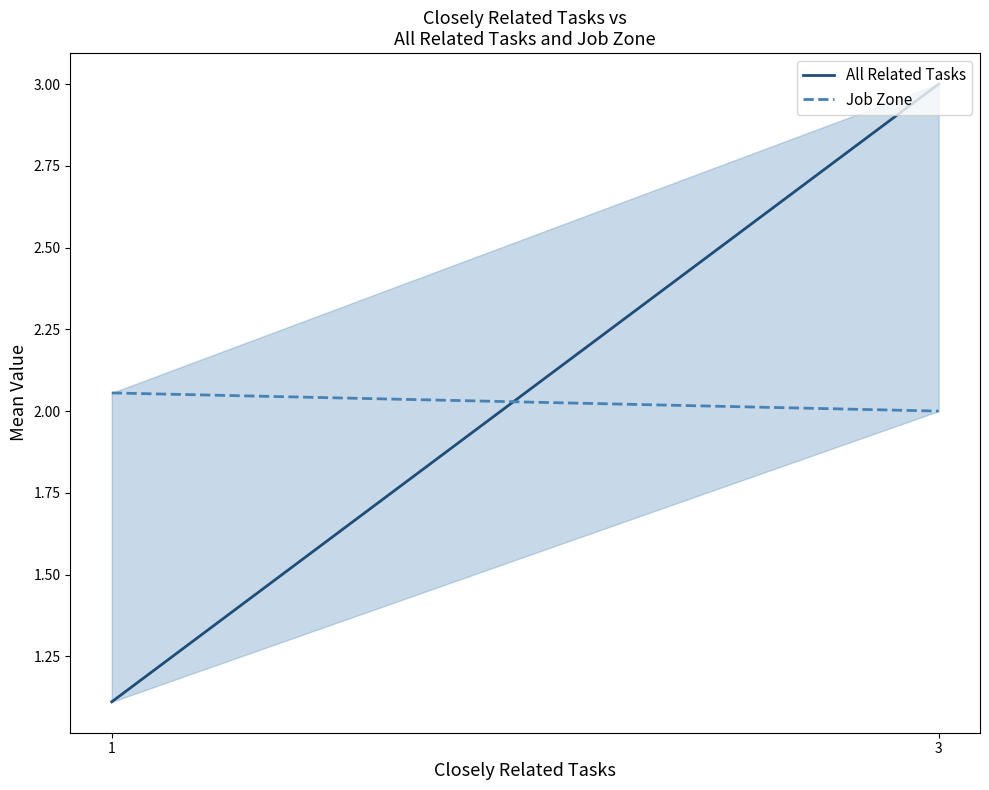

What is the value of the Job Zone point at the 1st from the left?

2.1